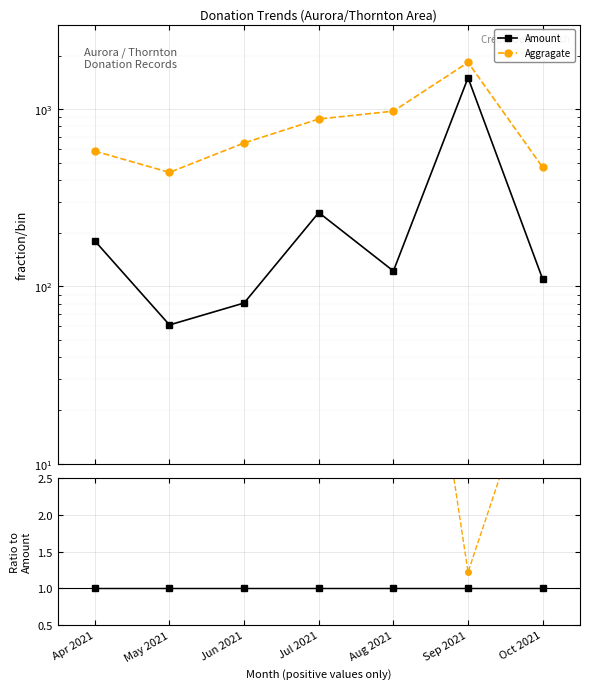

True or false: Amount and Aggragate cross at least once.

False